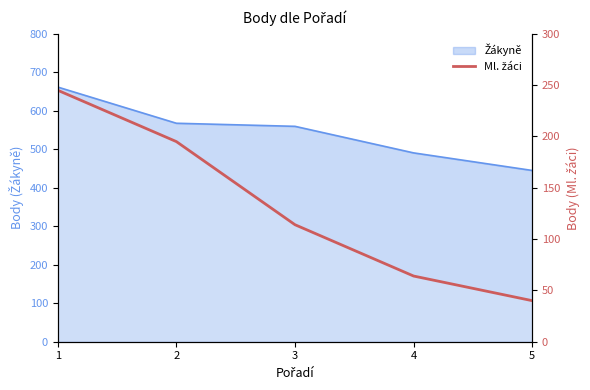

True or false: the data shows 114 at 3.

True